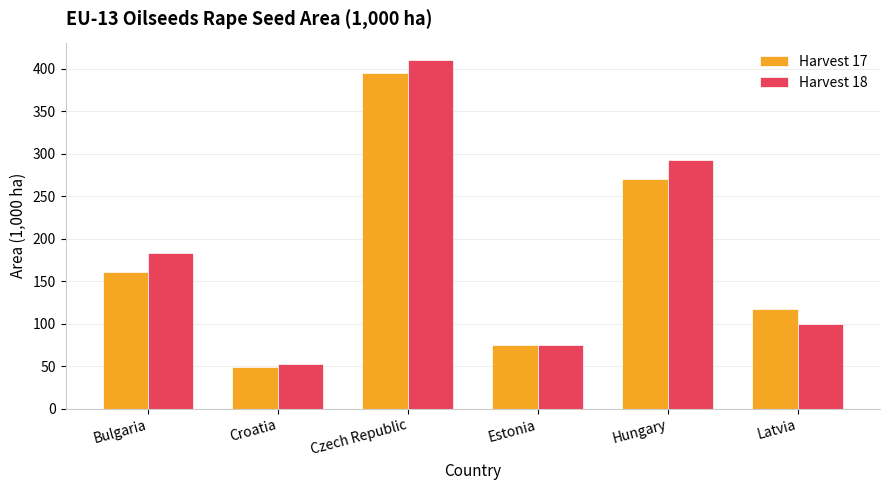

What is the sum of all Harvest 18 values?

1114.3